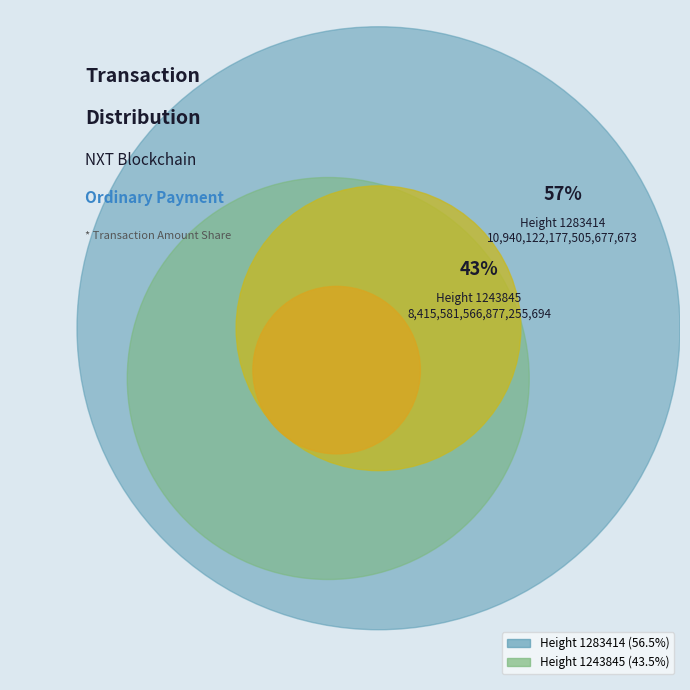

Count the number of slices in the pie.

2